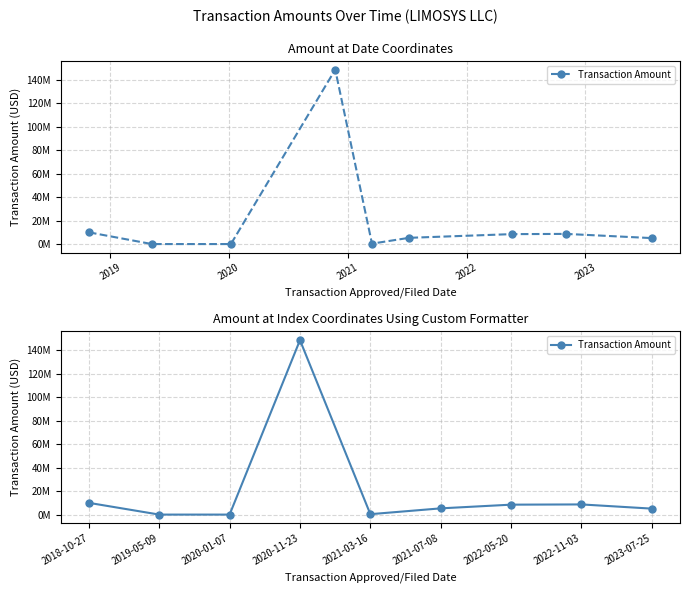

Does the chart have visible grid lines?

Yes